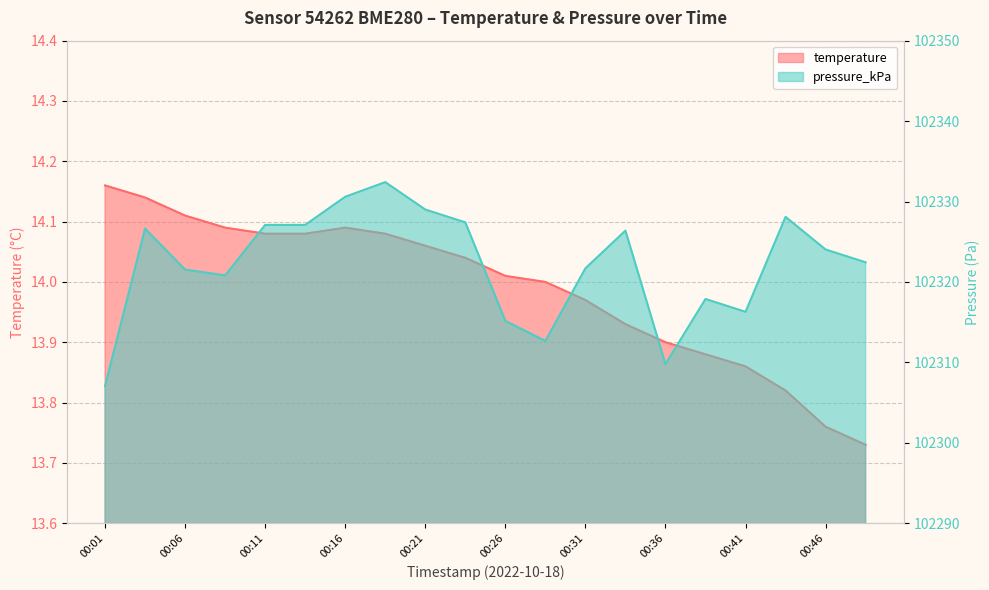

Rank the categories by temperature value from highest to lowest.

00:01, 00:04, 00:06, 00:09, 00:16, 00:11, 00:14, 00:19, 00:21, 00:23, 00:26, 00:28, 00:31, 00:33, 00:36, 00:38, 00:41, 00:43, 00:46, 00:48